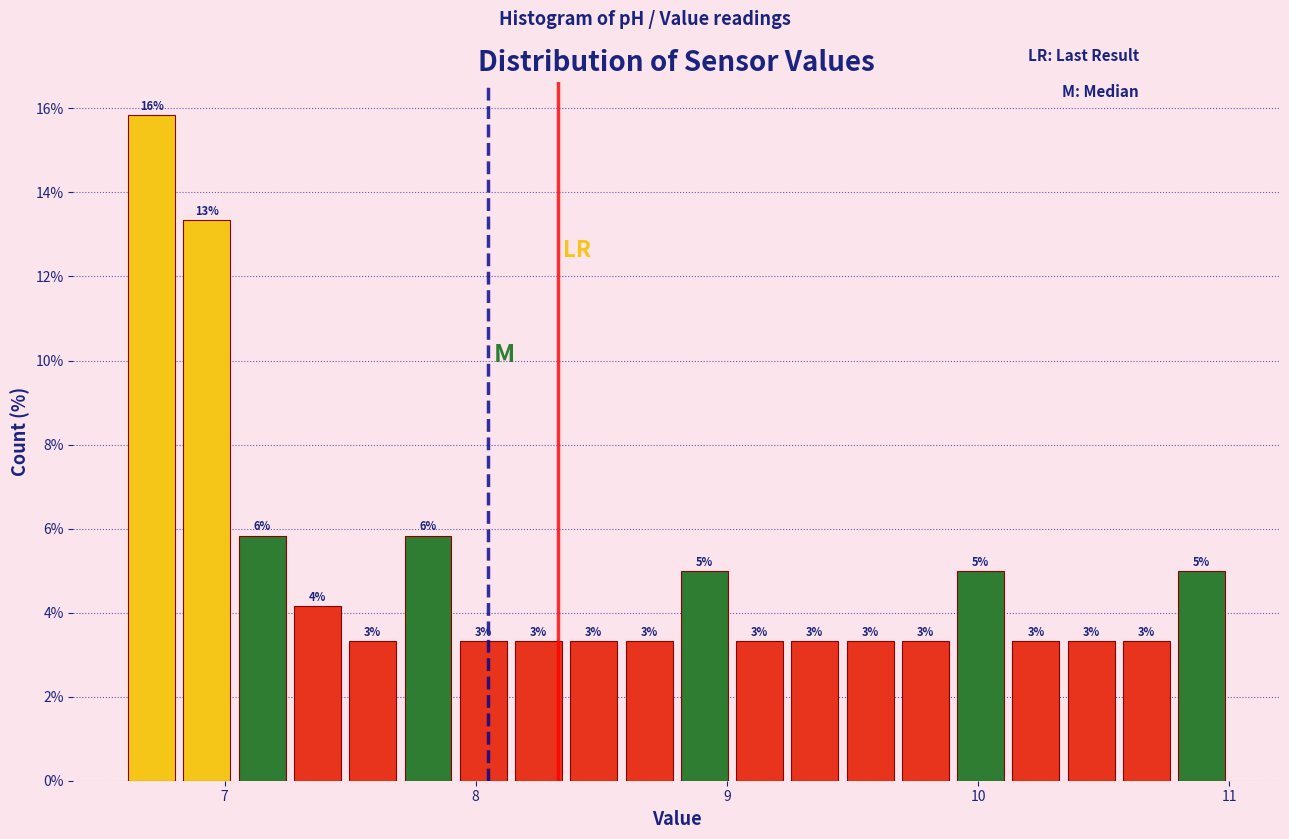

Around what value on the x-axis is the tallest bar? Give the approximate position of its centre, as read against the axis.

6.7